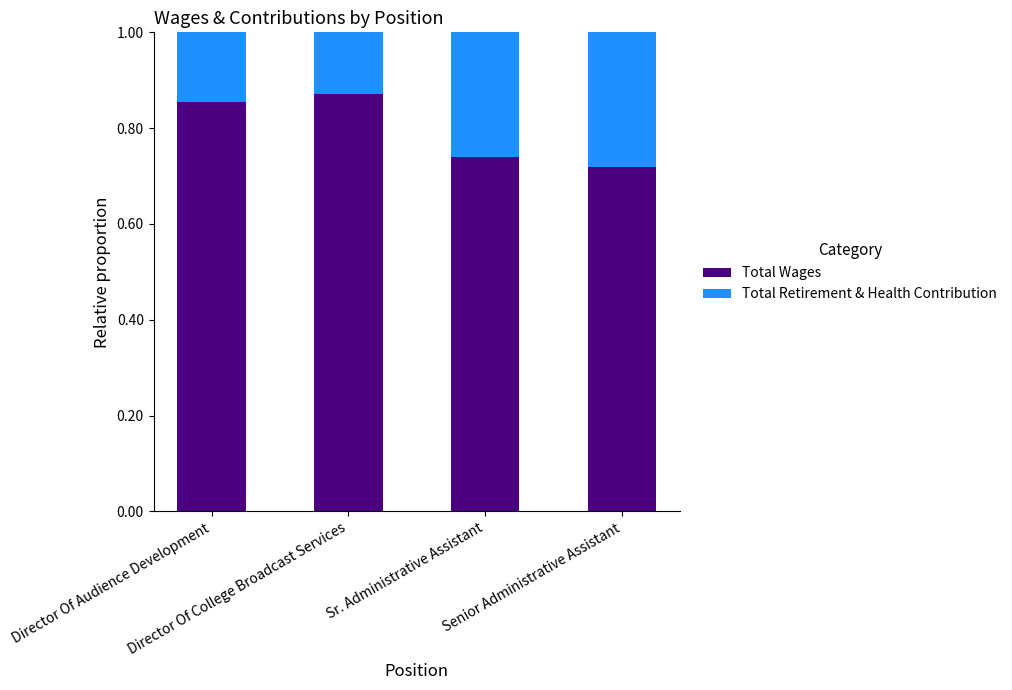

What is the average value of the Total Wages series?

0.8